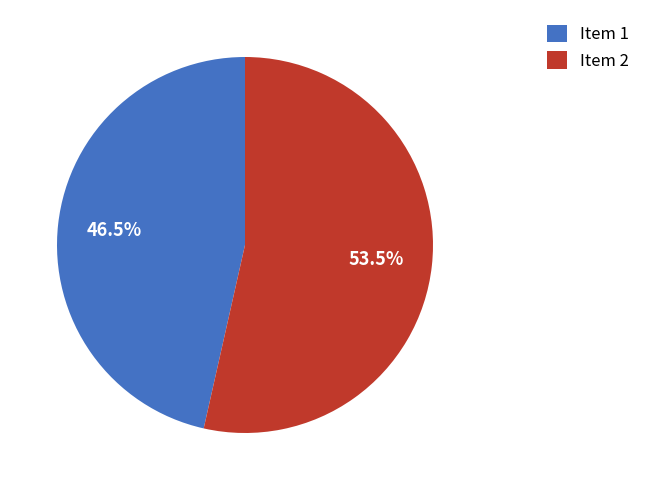

Approximately how many times larger is the value at Item 2 compared to Item 1?

1.2